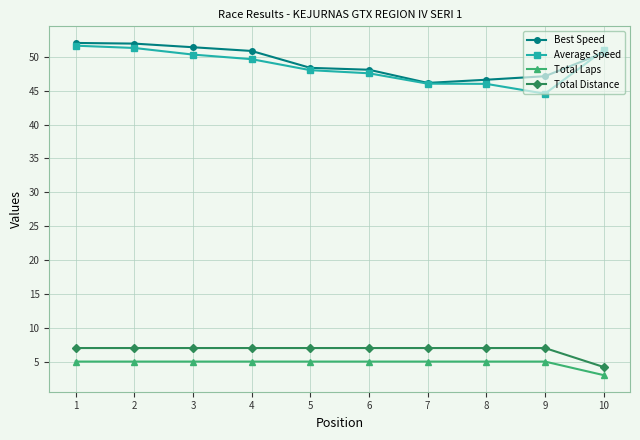

The Total Distance series shows 3.1 at 3. True or false?

False